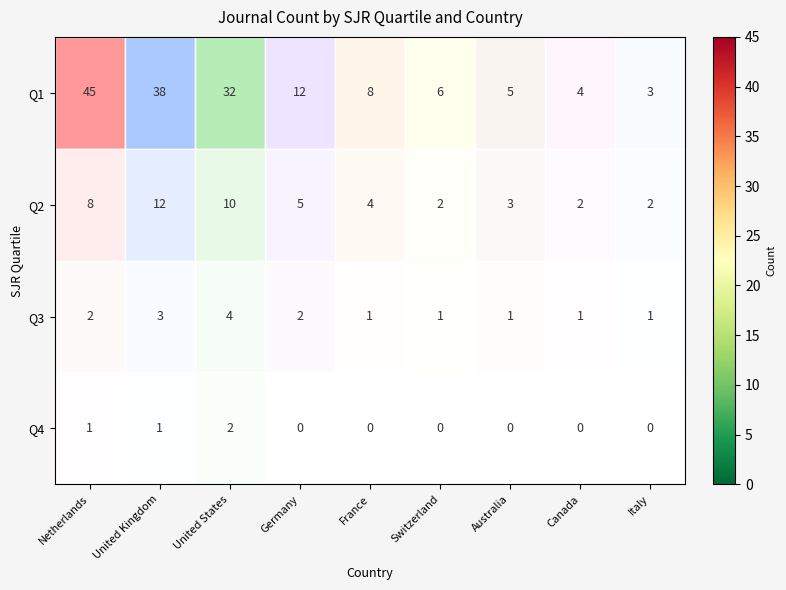

Which category has the highest value across all series?

Netherlands